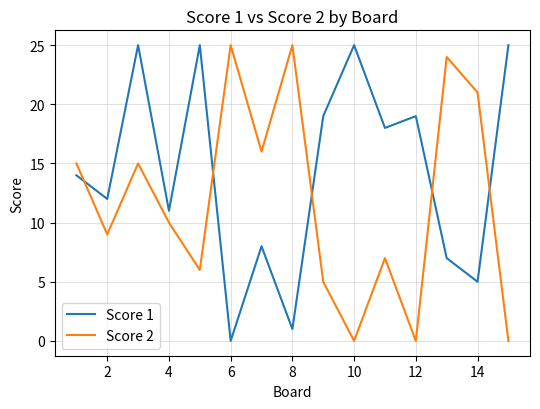

How many interior local valleys does the Score 2 series have?

5